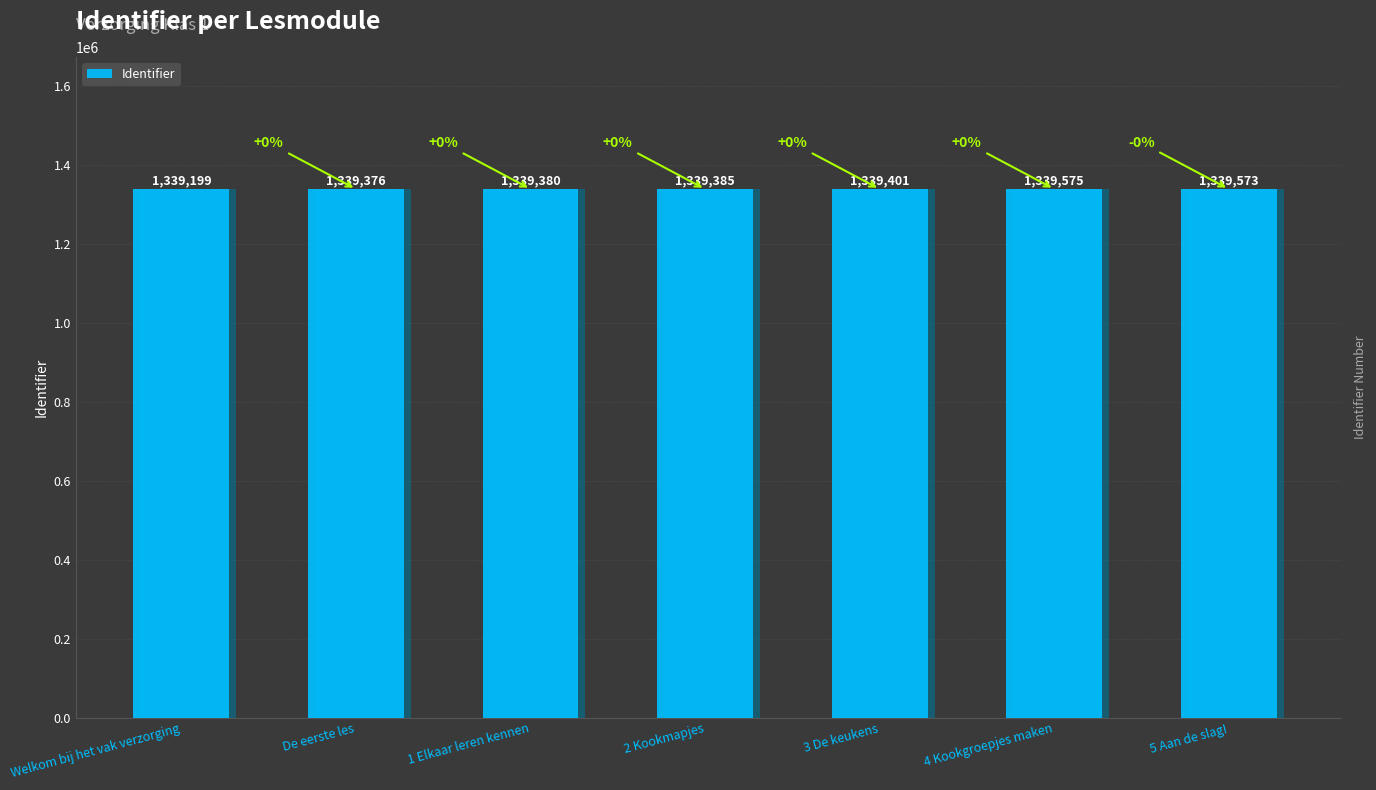

What position from the right is 3 De keukens?

3